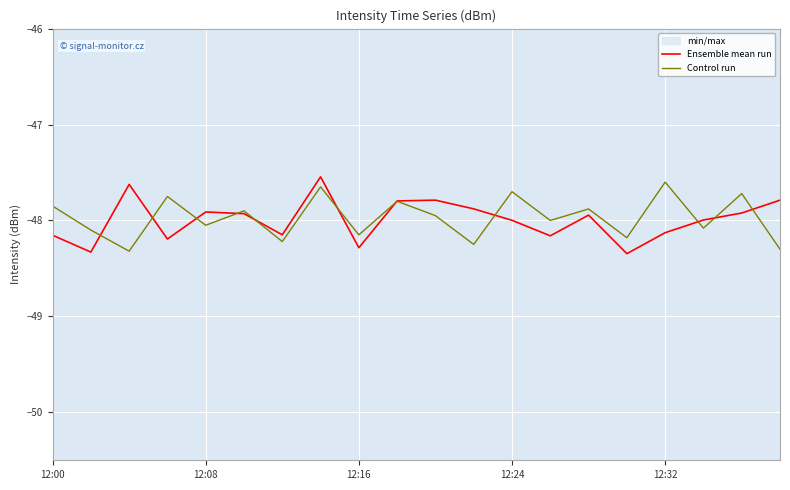

The Control run series shows -47.6 at 12:32. True or false?

True